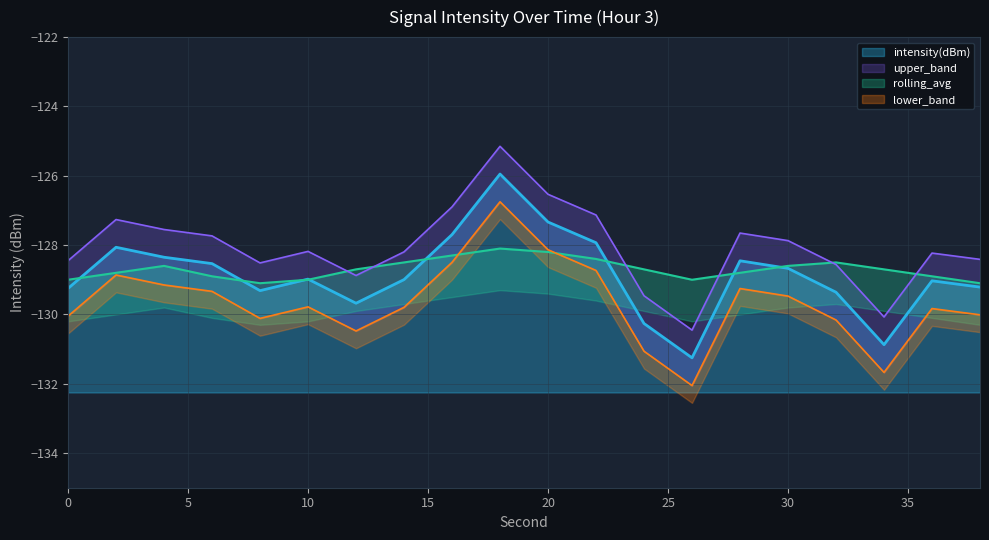

Where is the first local minimum for intensity(dBm)?

8